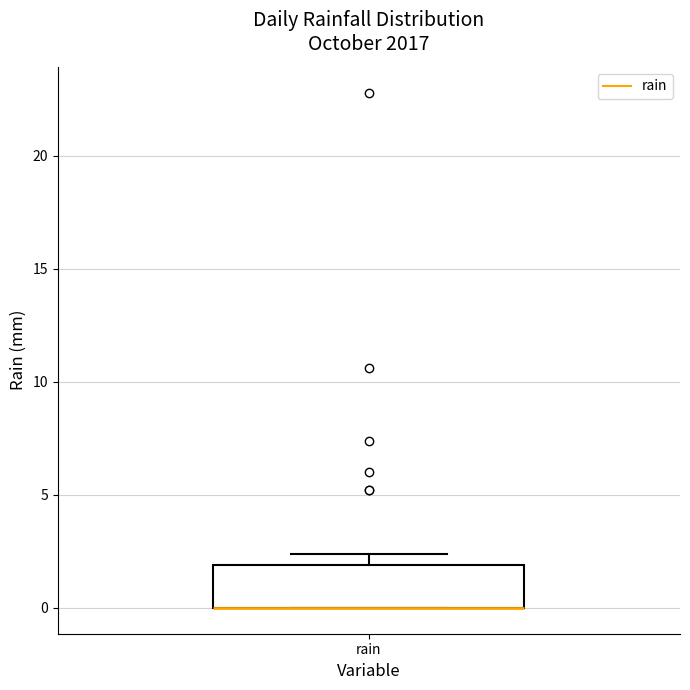

Where is the upper edge of the box for rain on the y-axis? The values are not printed on the chart, so give them approximately, as read against the axis.

2.0